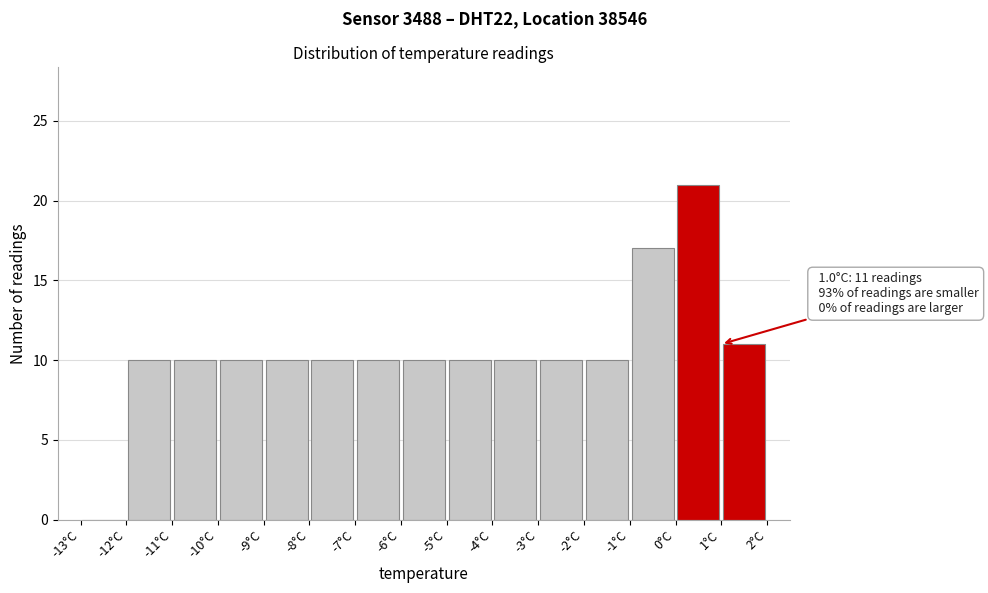

Which range on the x-axis has the tallest bar?

0 to 1